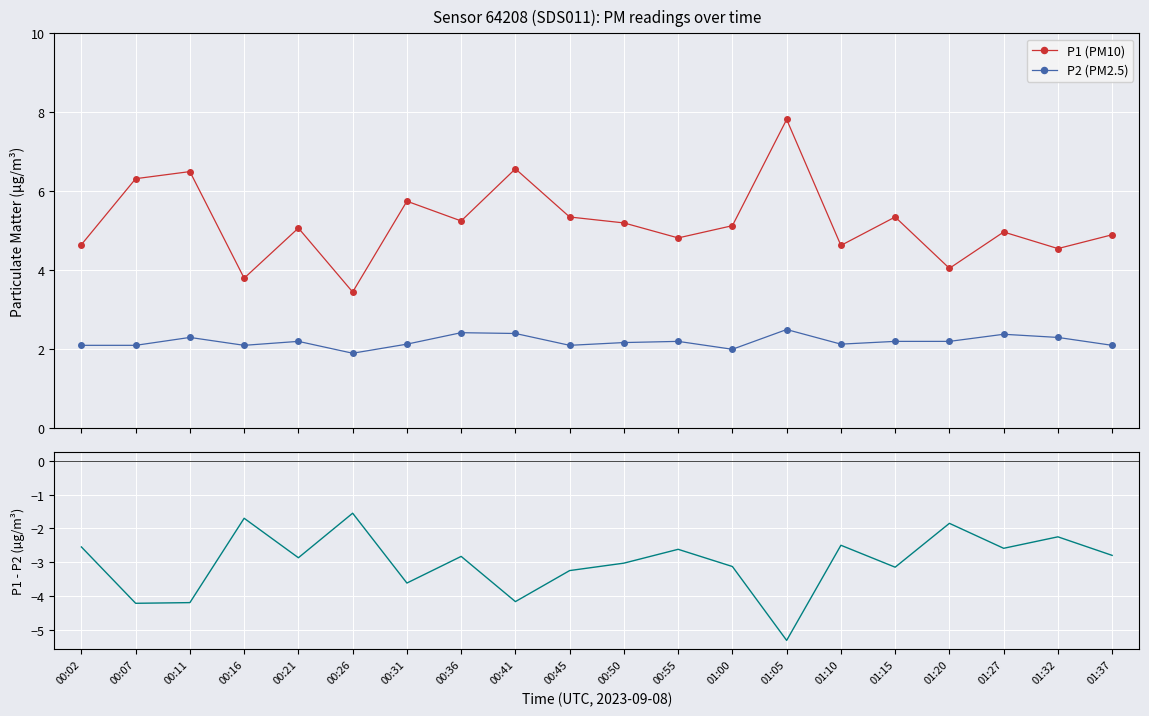

How many values in the P1 - P2 series exceed -2?

3